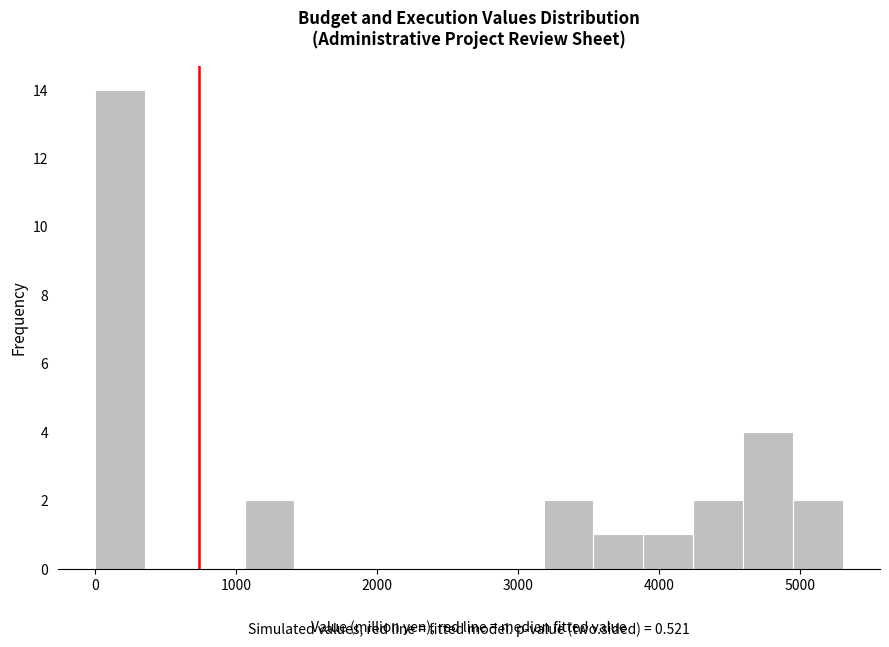

Around what value on the x-axis is the tallest bar? Give the approximate position of its centre, as read against the axis.

200